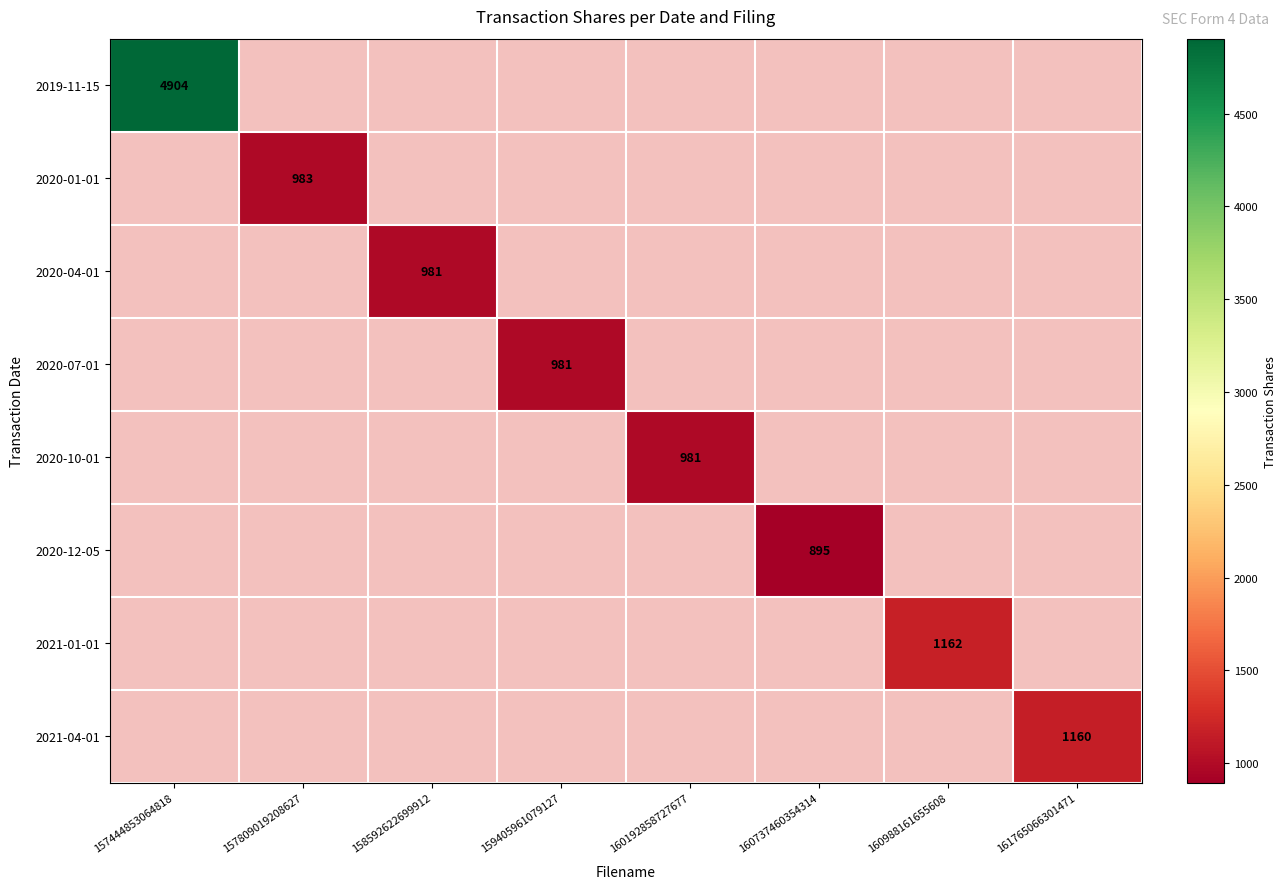

The 2020-04-01 series shows 595 at 158592622699912. True or false?

False